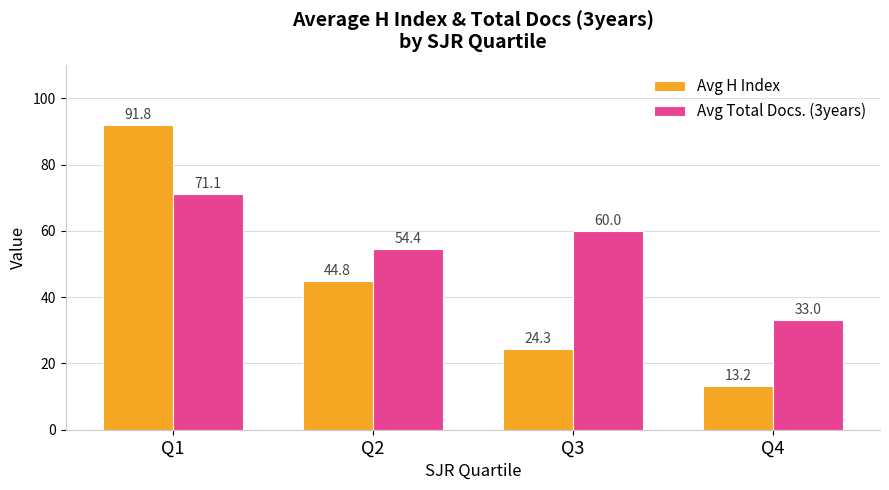

List the series in order of their peak value, highest first.

Avg H Index, Avg Total Docs. (3years)